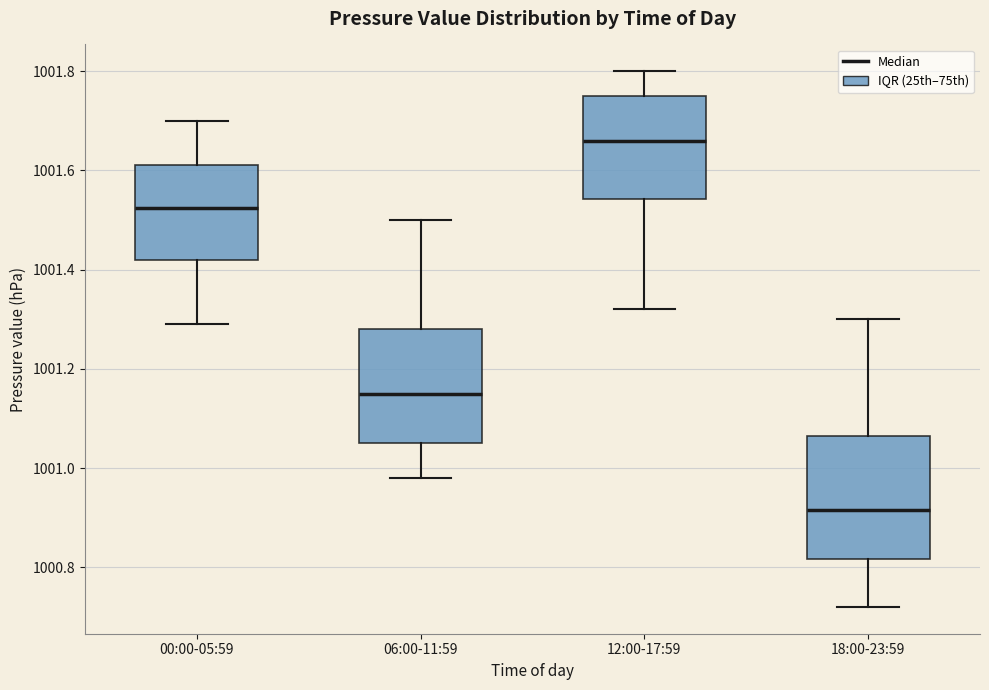

Reading left to right, read every box against the y-axis: the position of its median line, the range the box covers, and the ends of its whiskers. The values are not printed on the chart, so give them approximately, as read against the axis.

00:00-05:59: median 1001.52, box 1001.42 to 1001.62, whiskers 1001.30 to 1001.70
06:00-11:59: median 1001.16, box 1001.06 to 1001.28, whiskers 1000.98 to 1001.50
12:00-17:59: median 1001.66, box 1001.54 to 1001.76, whiskers 1001.32 to 1001.80
18:00-23:59: median 1000.92, box 1000.82 to 1001.06, whiskers 1000.72 to 1001.30